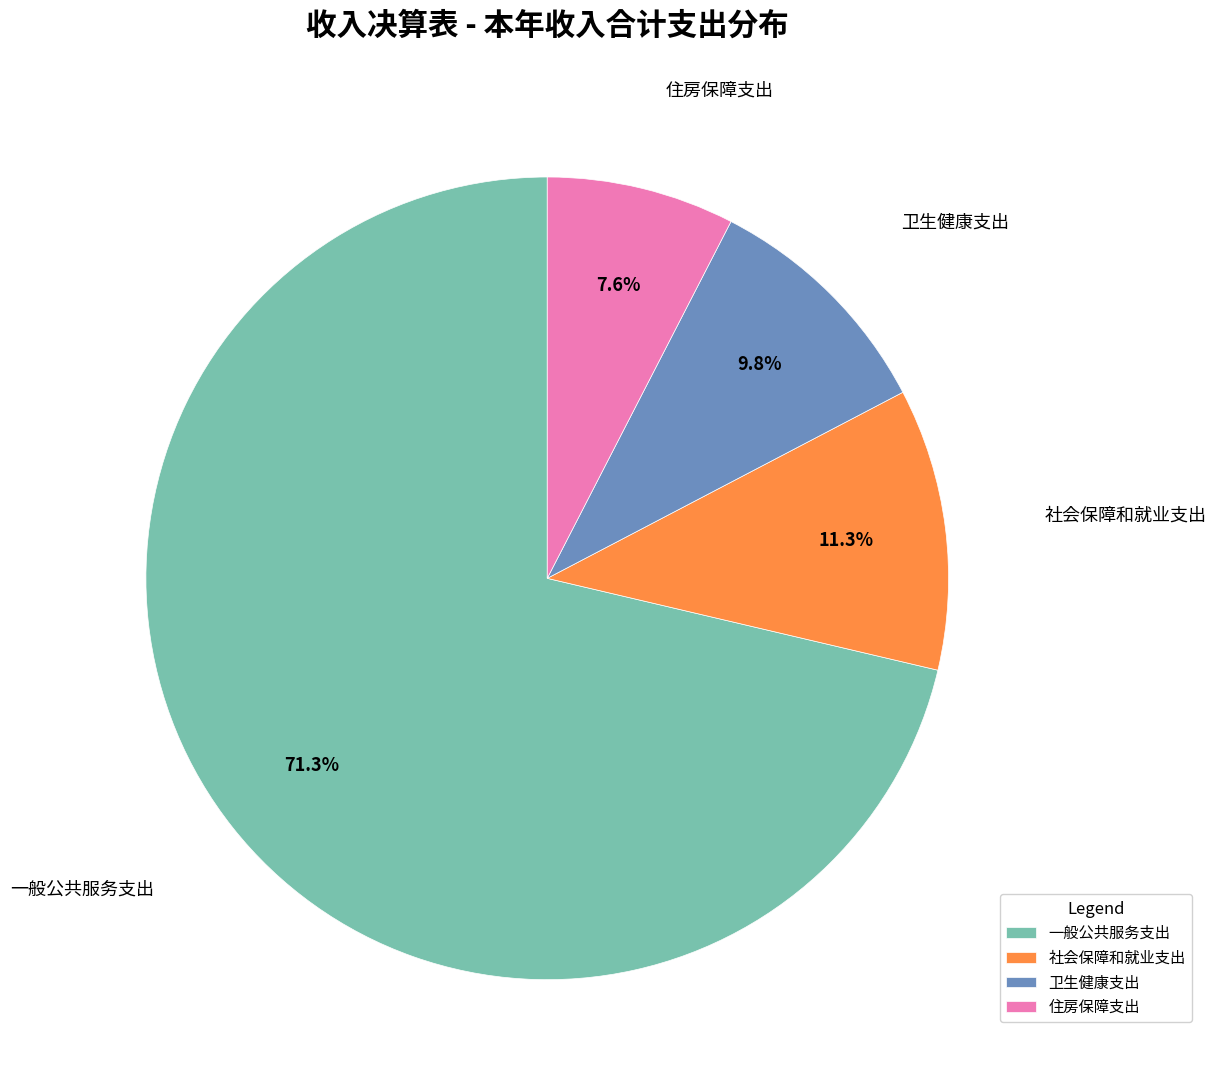

Approximately how many times larger is the value at 住房保障支出 compared to 社会保障和就业支出?

0.7